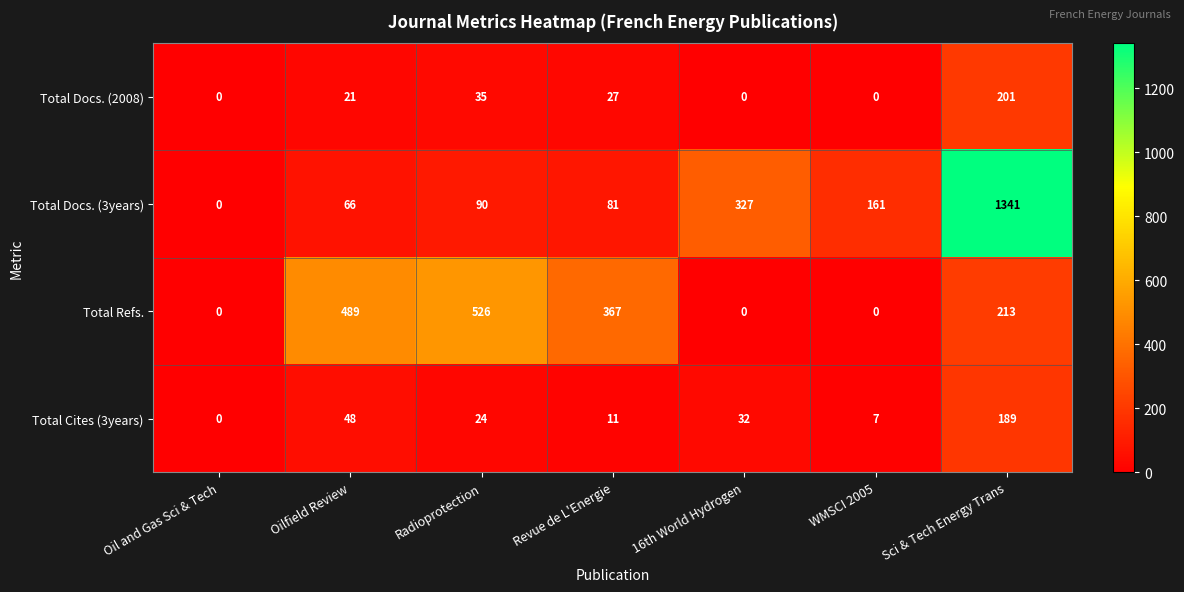

The value of Total Docs. (2008) at Oil and Gas Sci & Tech is 66. True or false?

False